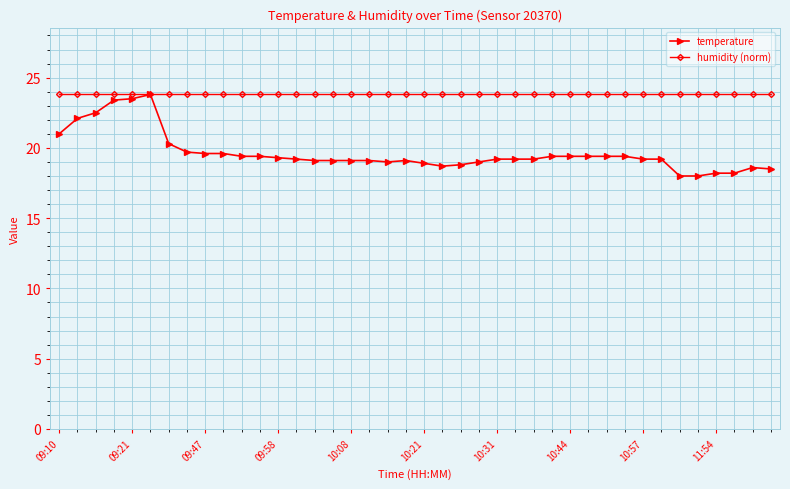

Which series has the largest total across all categories?

humidity (norm)